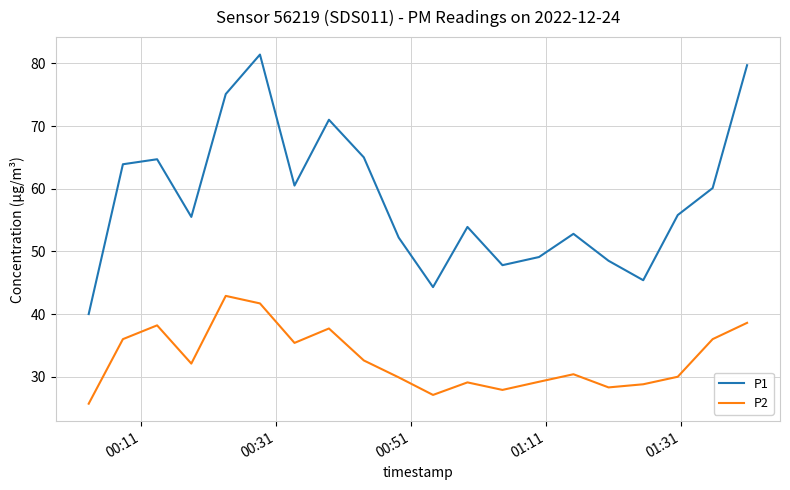

What is the difference between the maximum and minimum values in the P2 series?

17.2